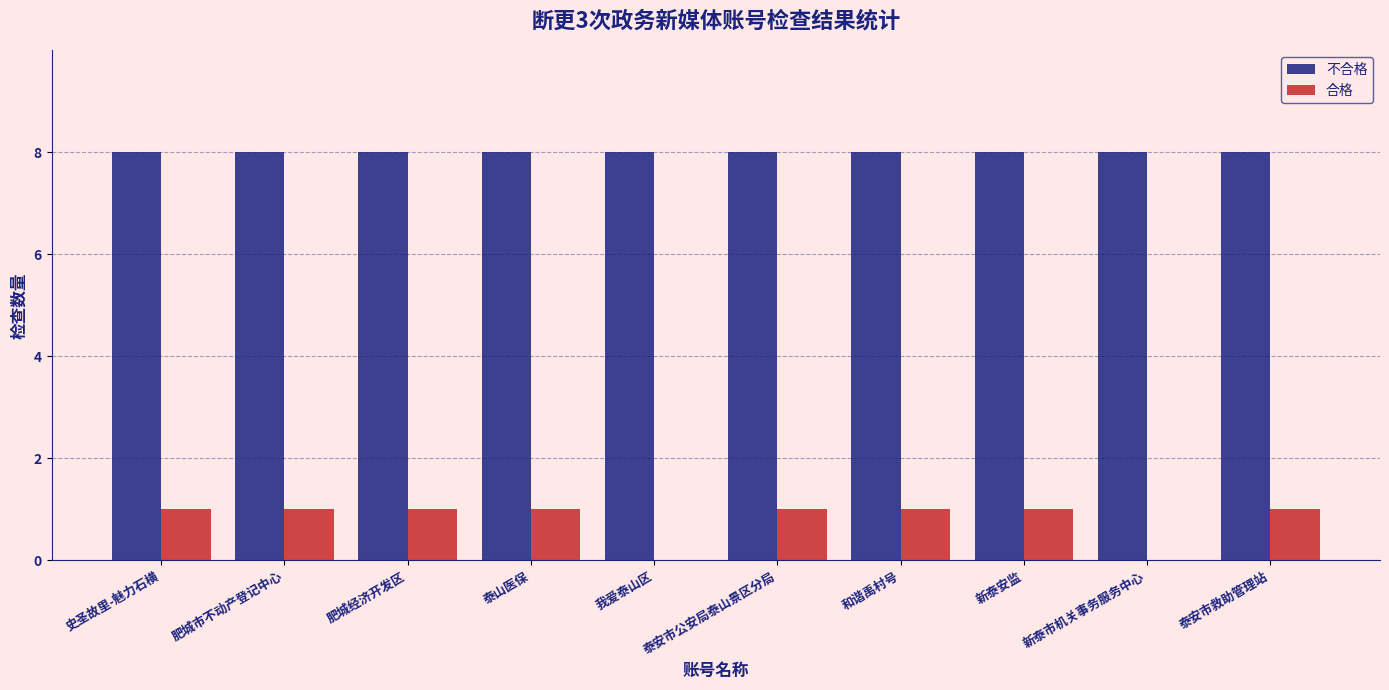

Is it true that 合格 equals 1 at 史圣故里-魅力石横?

True